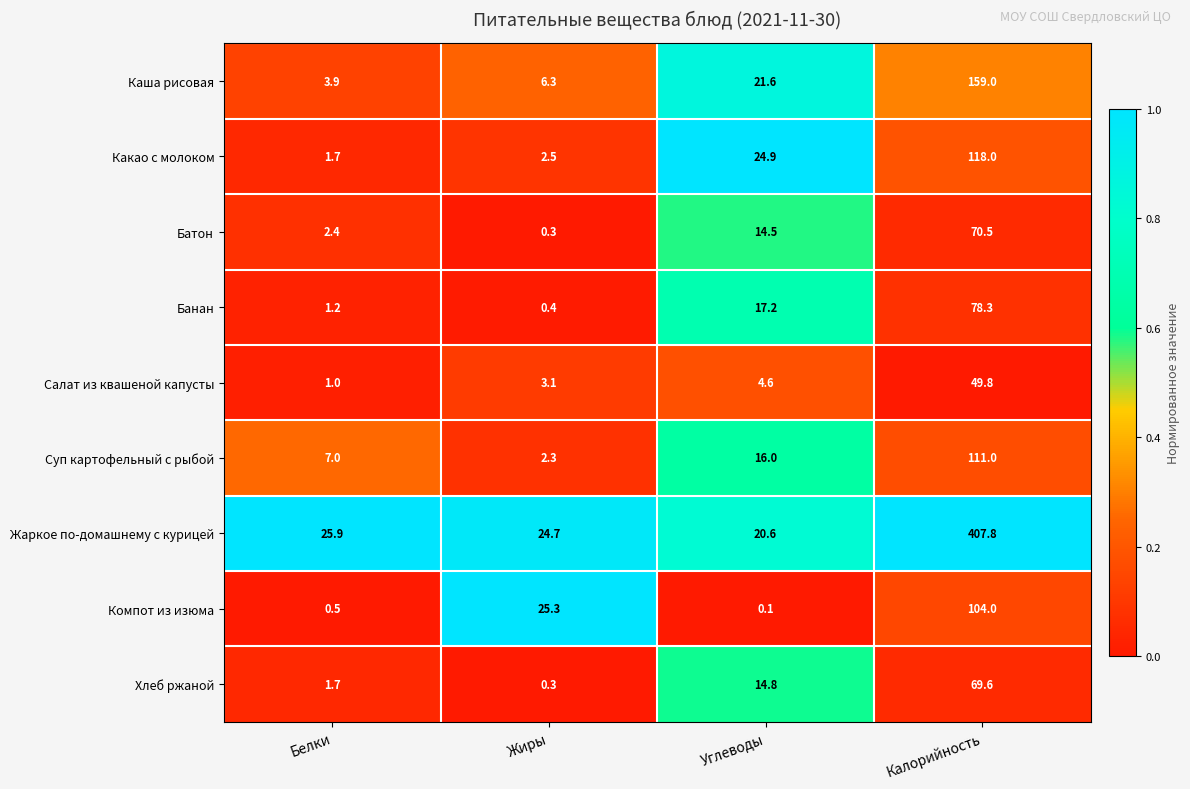

What is the difference between the Каша рисовая values at Белки and Углеводы?

17.7